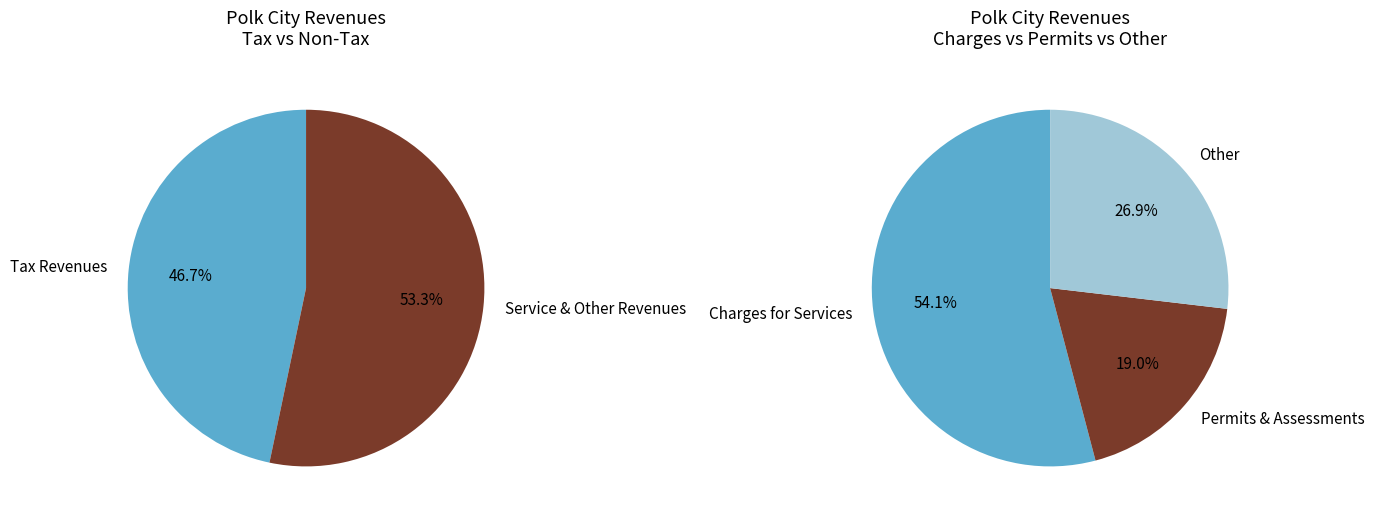

Which slice is the largest?

Charges for Services